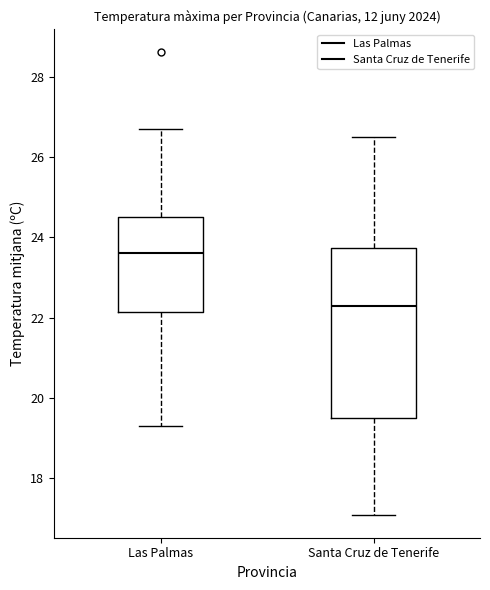

Reading left to right, transcribe this box plot: for each box, give where its median line is, the range the box spans, and where its two whiskers end, as read against the y-axis. The values are not printed on the chart, so give them approximately, as read against the axis.

Las Palmas: median 23.6, box 22.2 to 24.6, whiskers 19.4 to 26.8
Santa Cruz de Tenerife: median 22.4, box 19.6 to 23.8, whiskers 17.2 to 26.6